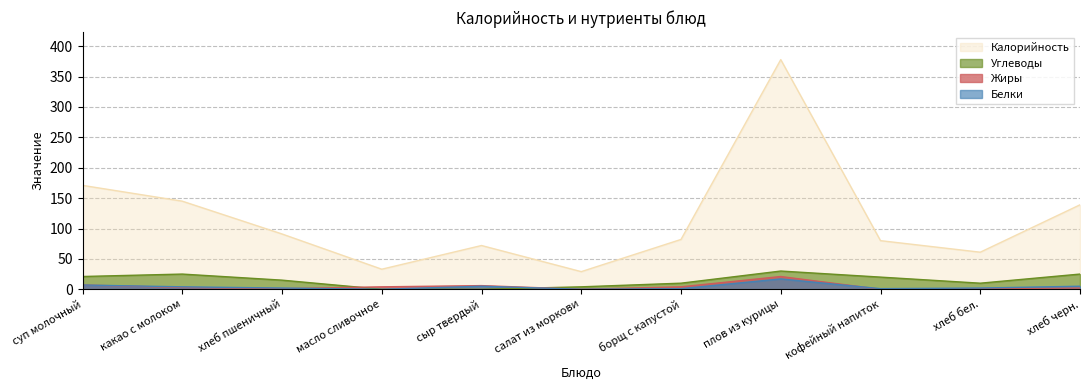

What is the difference between the Белки values at какао с молоком and кофейный напиток?

3